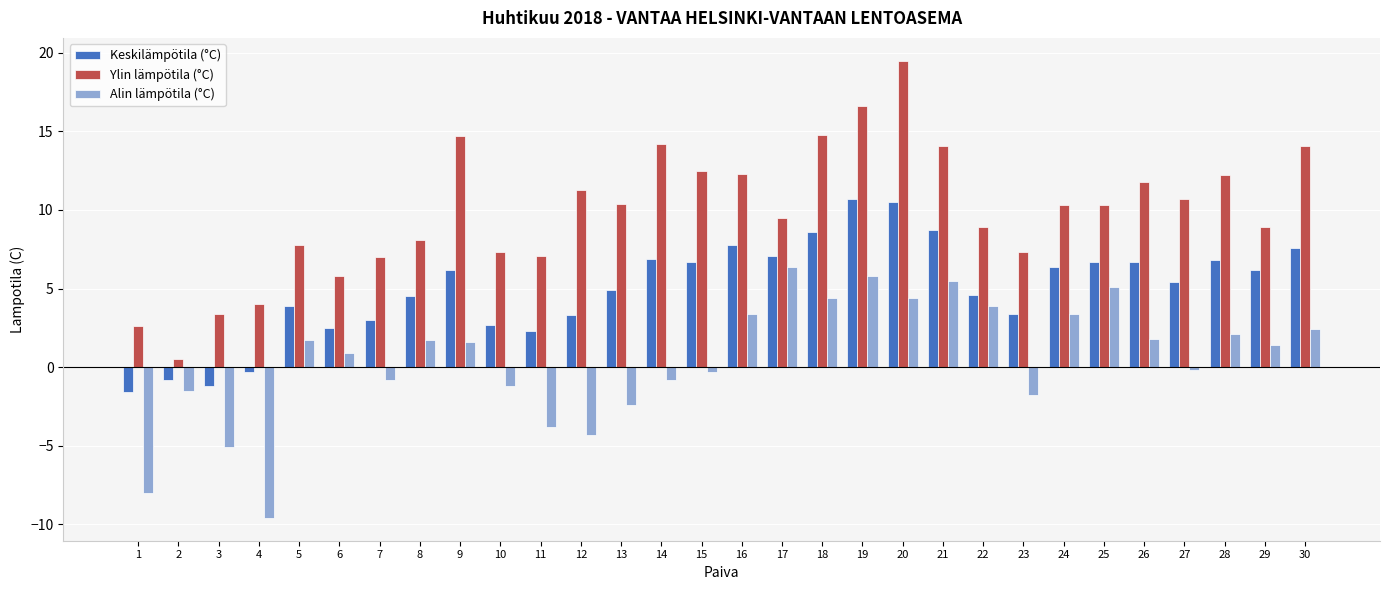

True or false: Keskilämpötila (°C) has a value of 11.9 at 15.

False